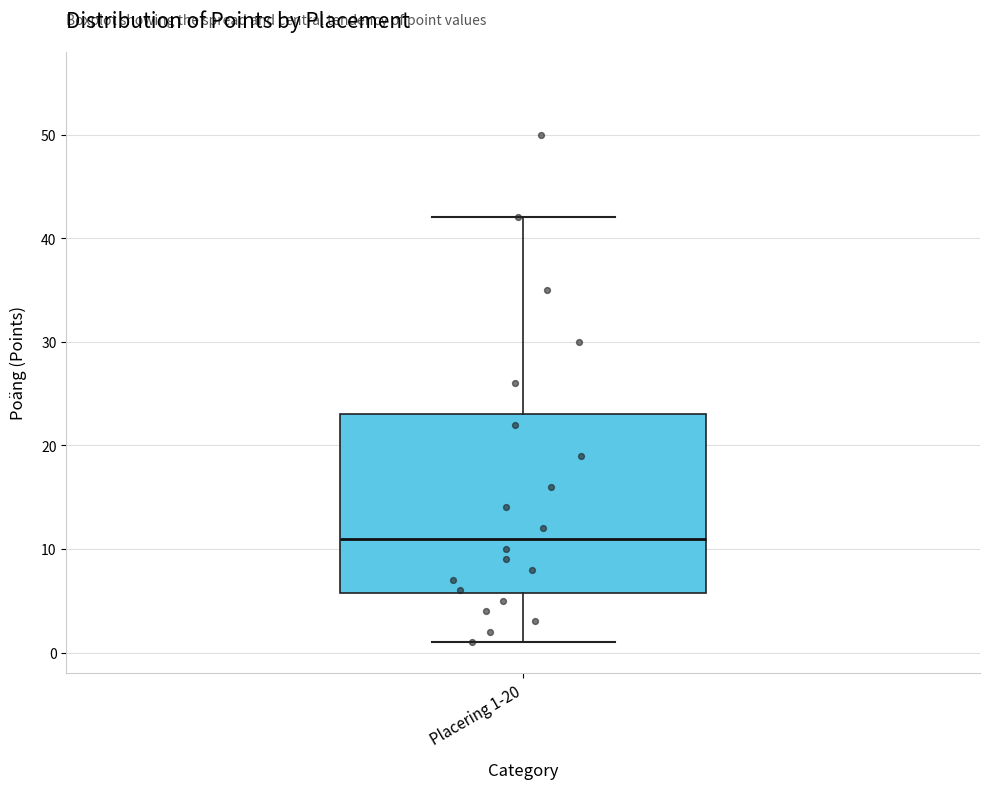

Where does the lower whisker of the box for Placering 1-20 end on the y-axis? The values are not printed on the chart, so give them approximately, as read against the axis.

1